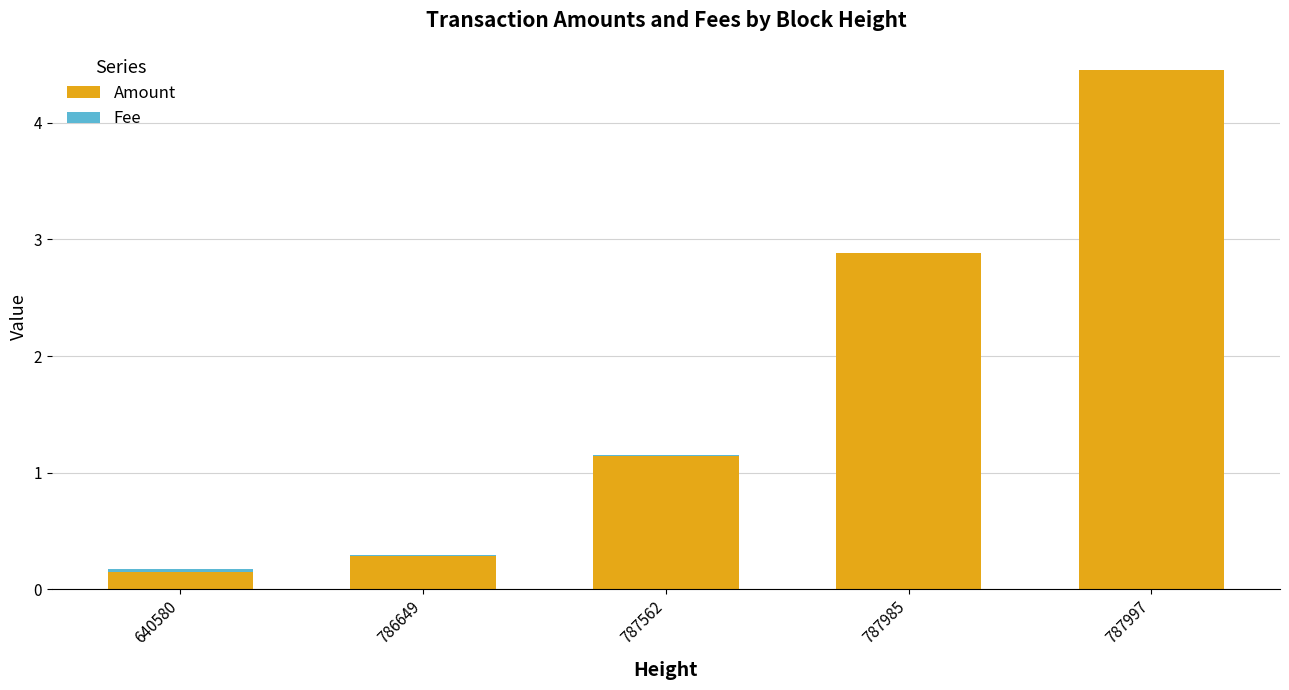

At which category is the sum across all series the highest?

787997